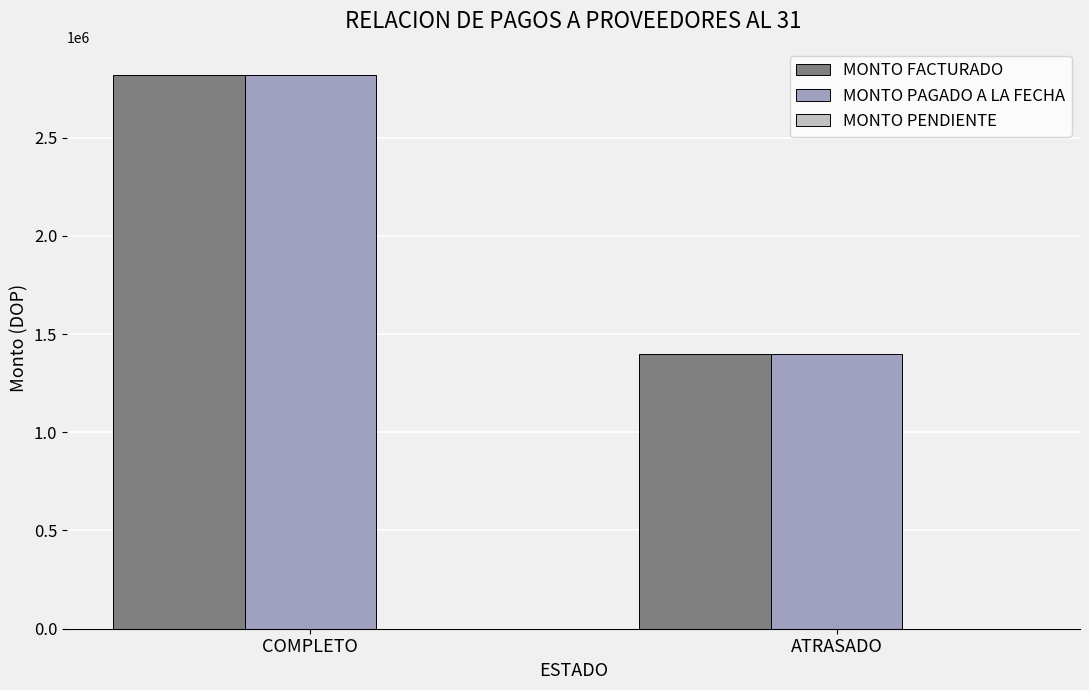

How many groups of bars are there?

2